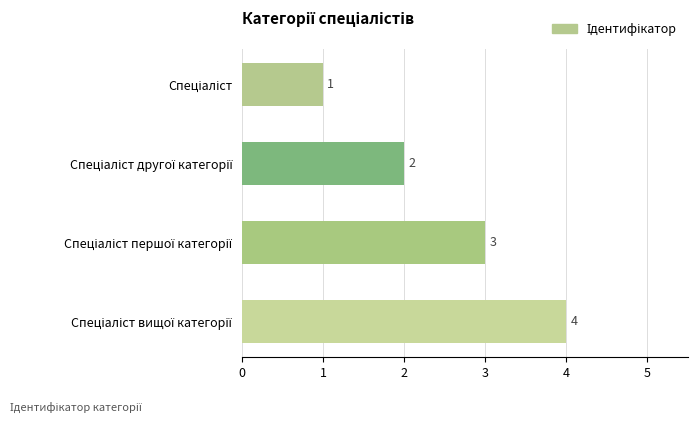

What is the greatest value displayed?

4